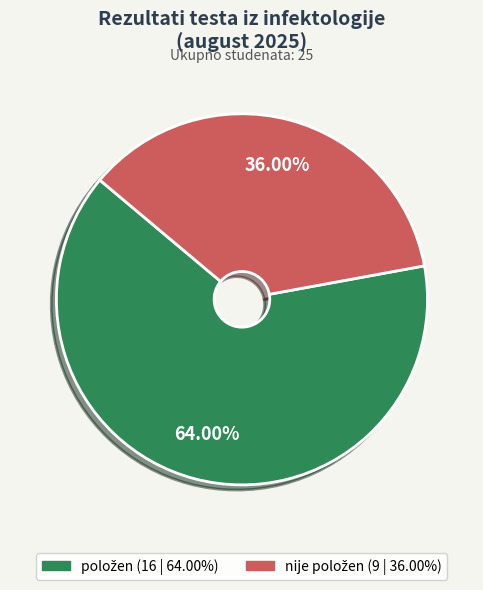

Does any single category account for the majority?

Yes